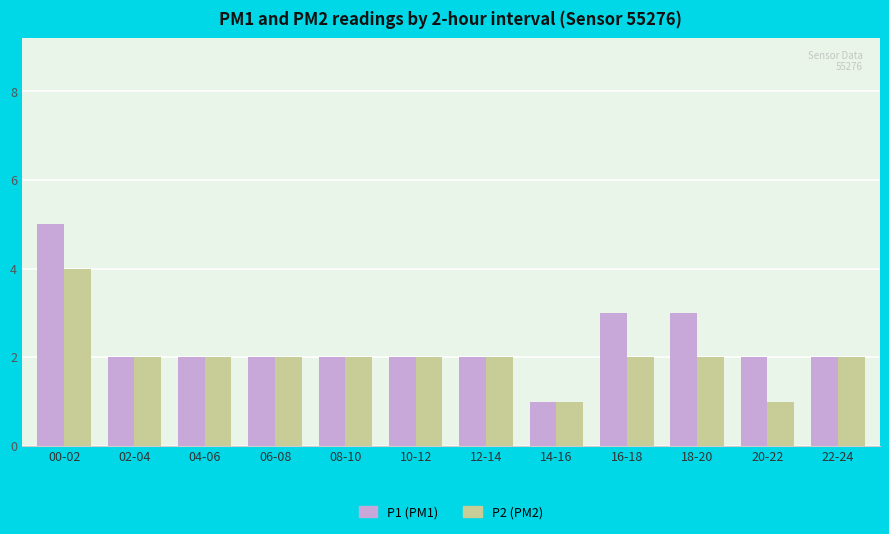

Between 04-06 and 16-18, which series saw the biggest shift?

P1 (PM1)